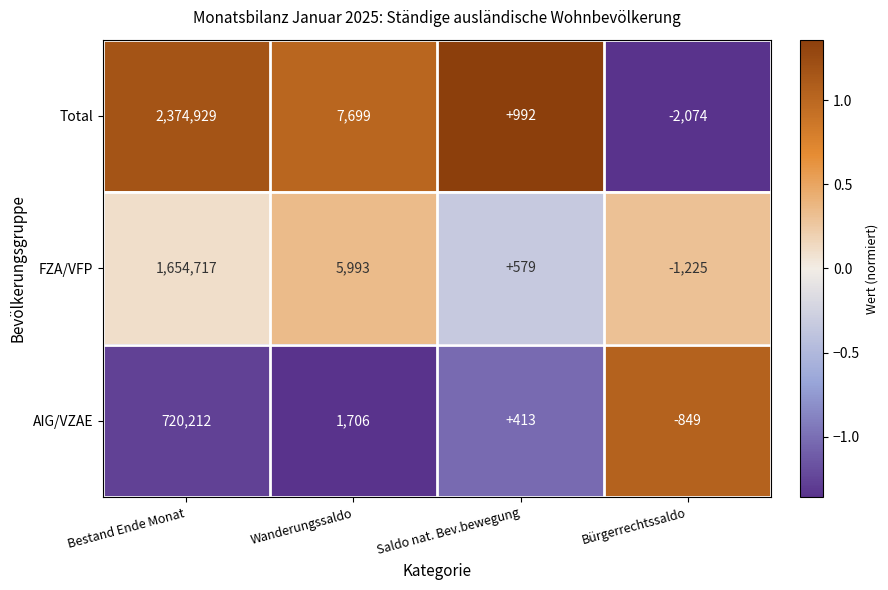

List the labels in order of FZA/VFP value, largest first.

Bestand Ende Monat, Wanderungssaldo, Saldo nat. Bev.bewegung, Bürgerrechtssaldo